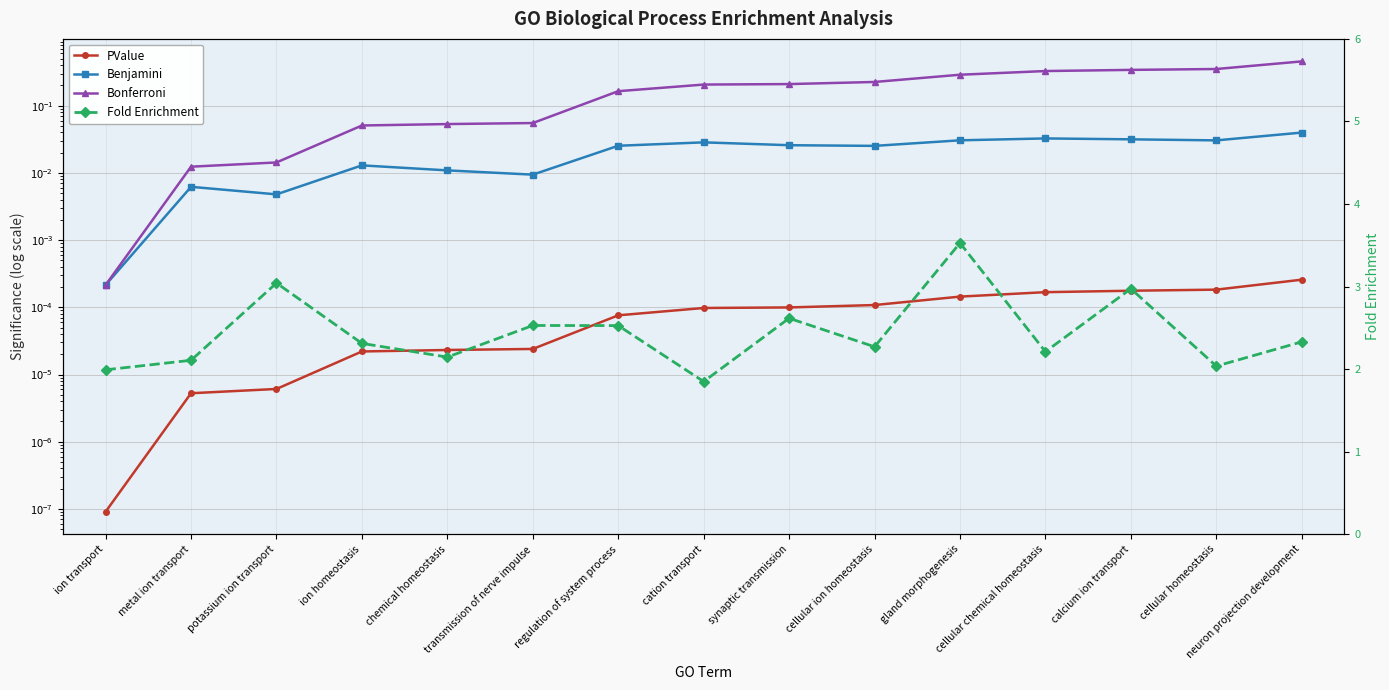

True or false: PValue has a value of 0.0 at cellular homeostasis.

True